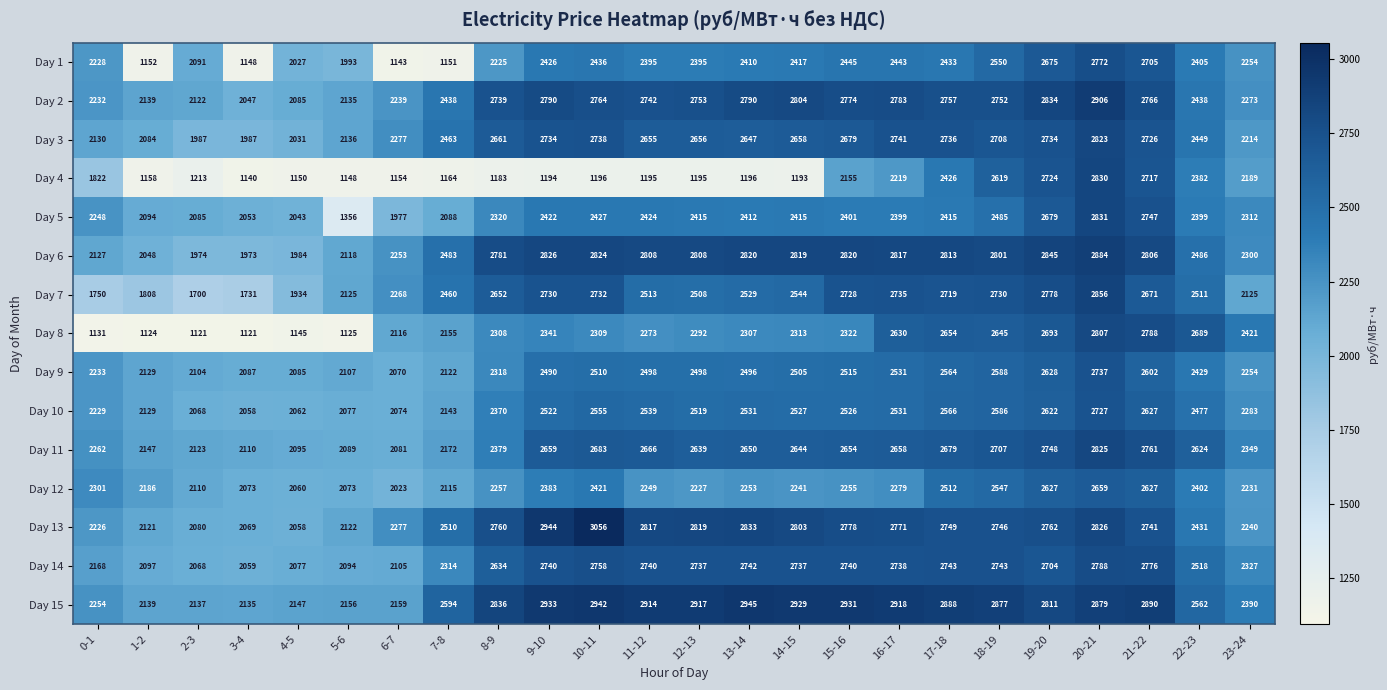

Which series has the largest range (max minus min)?

Day 4